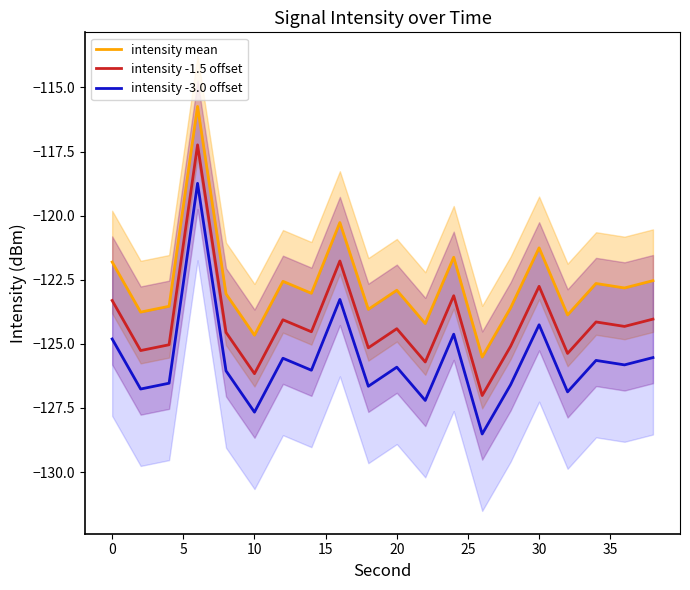

True or false: intensity -3.0 offset and intensity -1.5 offset cross at least once.

False